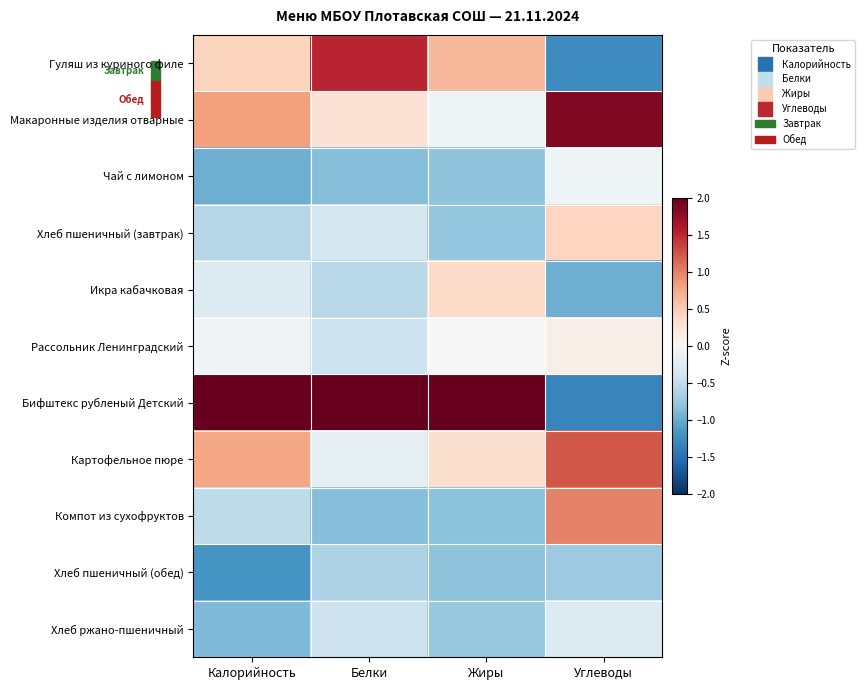

At Белки, list the series in order from largest to smallest.

Бифштекс рубленый Детский, Гуляш из куриного филе, Макаронные изделия отварные, Картофельное пюре, Хлеб пшеничный (завтрак), Хлеб ржано-пшеничный, Рассольник Ленинградский, Икра кабачковая, Хлеб пшеничный (обед), Чай с лимоном, Компот из сухофруктов